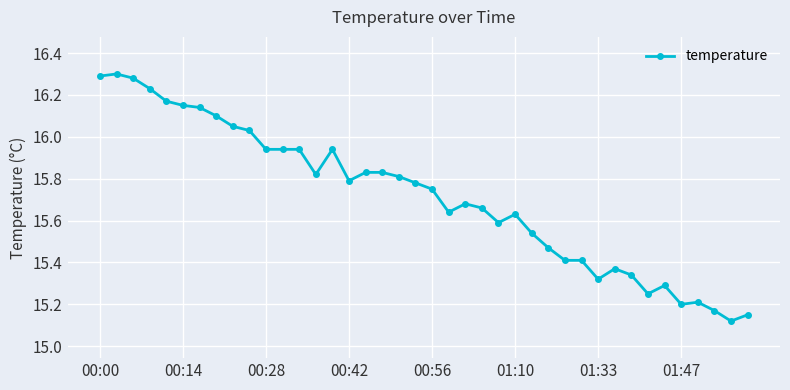

What is the sum of all values?

628.6